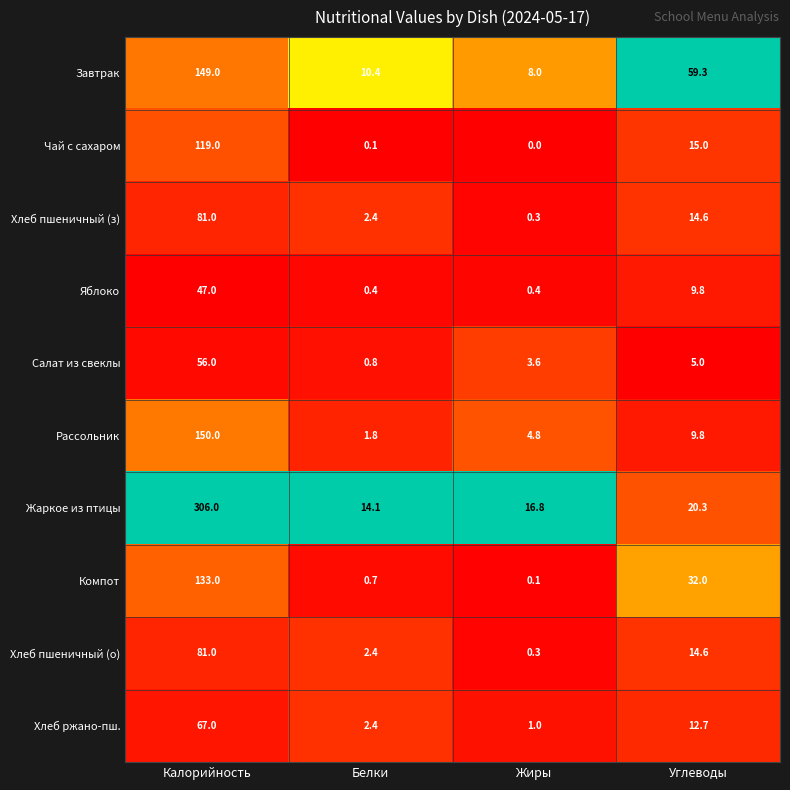

Which label corresponds to the smallest value in the chart?

Жиры